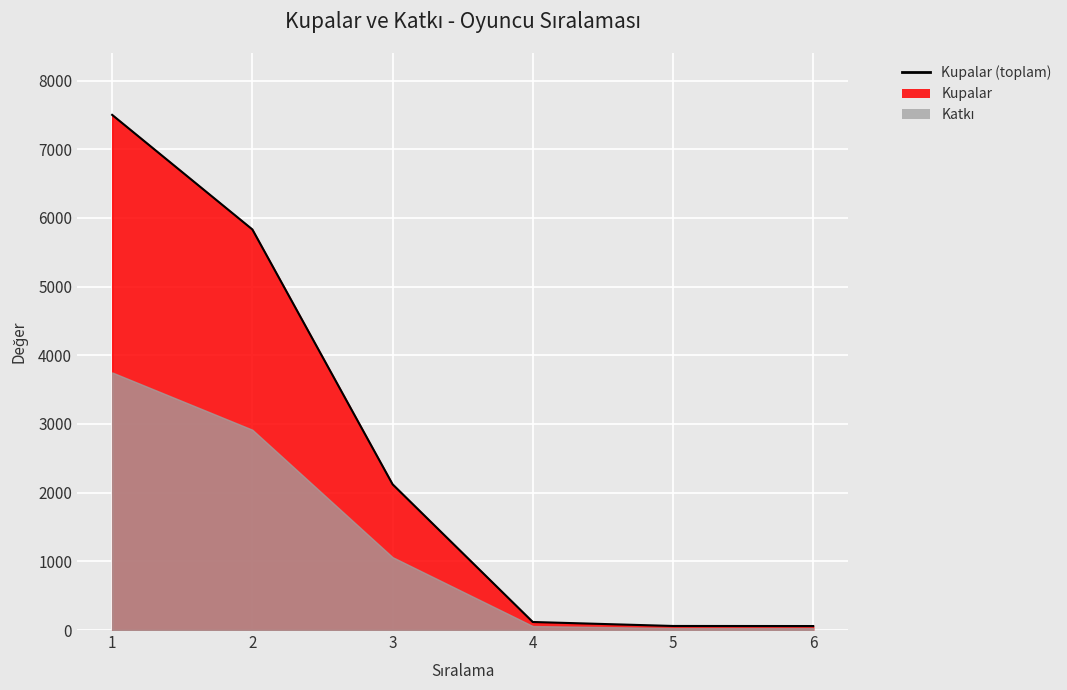

How many data points does each series have?

6